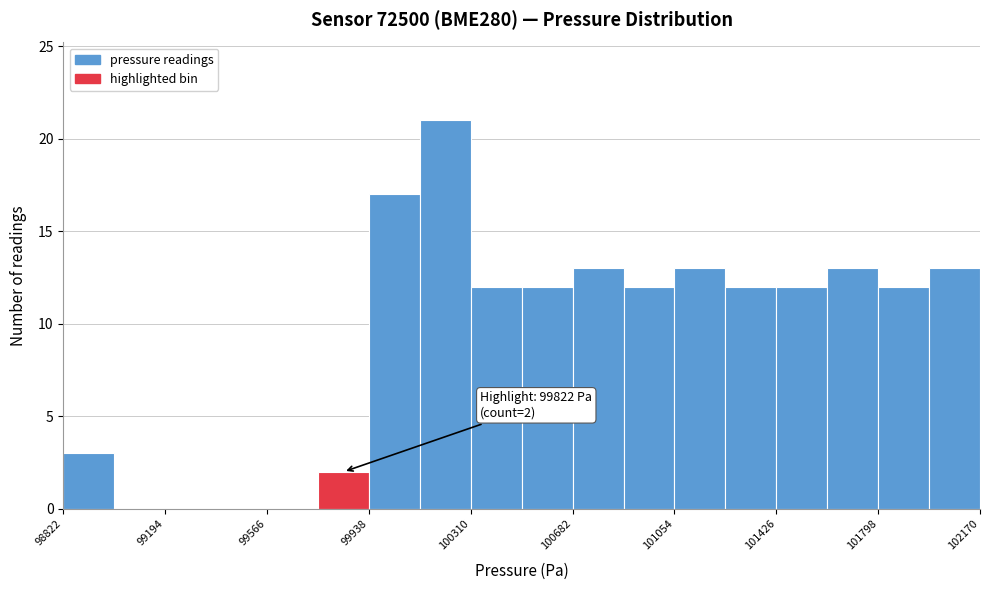

Around what value on the x-axis is the tallest bar? Give the approximate position of its centre, as read against the axis.

100200